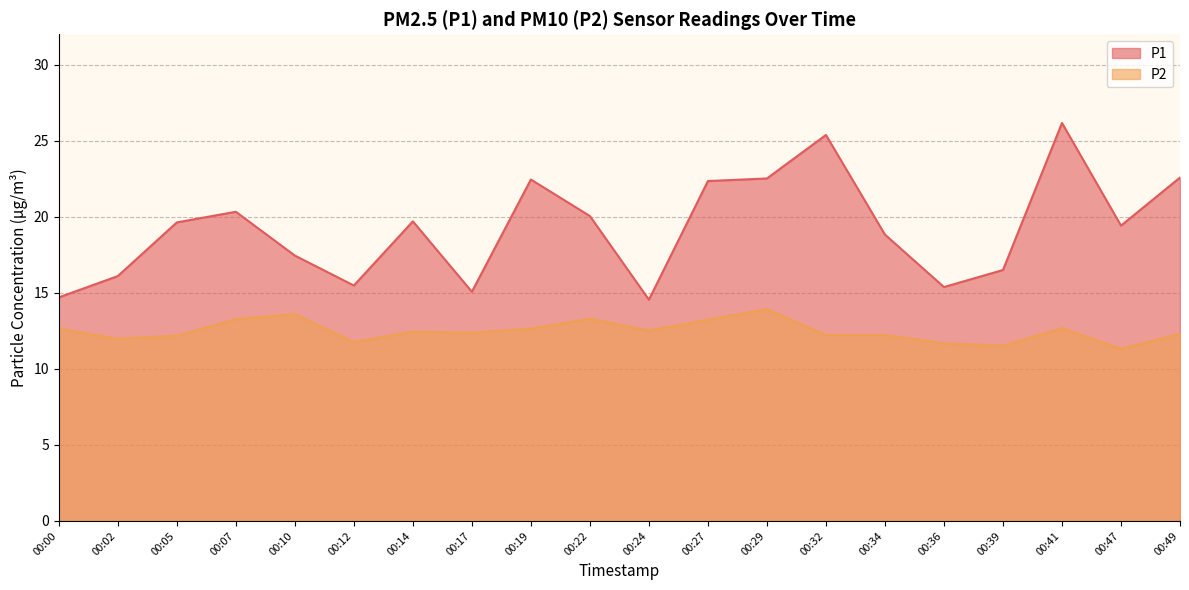

Where is the first local maximum for P1?

00:07